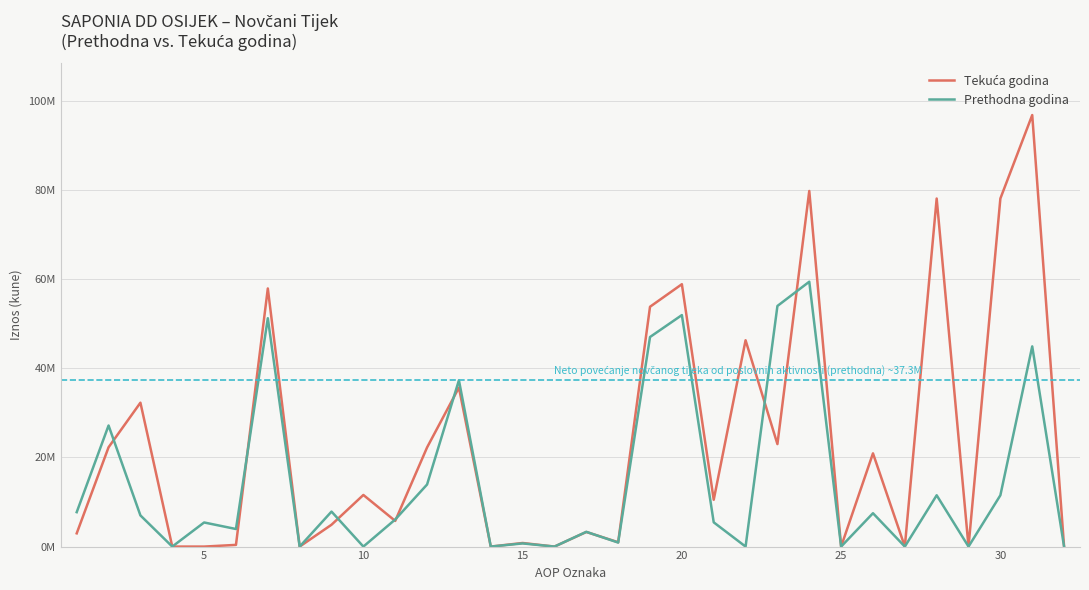

Does the chart display data point markers on the line(s)?

No